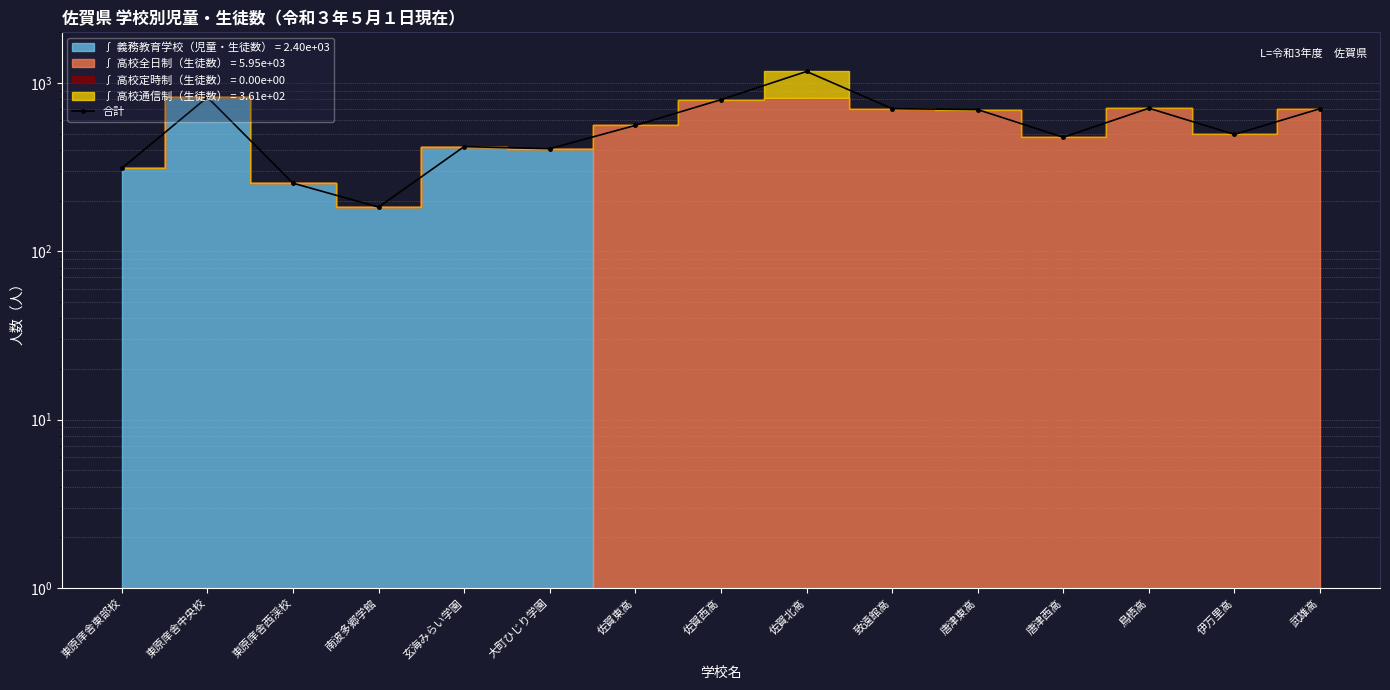

Is it true that the value at 大町ひじり学園 is 699?

False